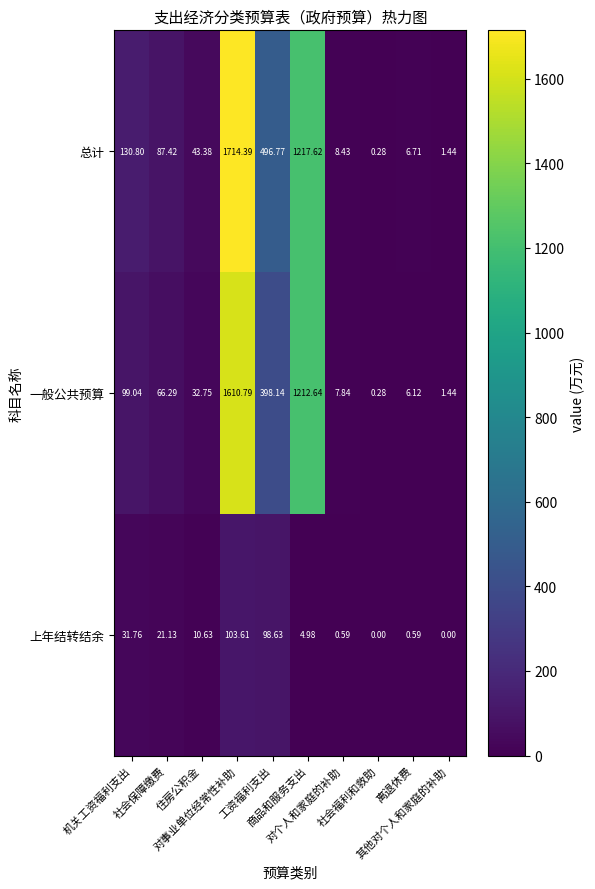

Which series has the widest spread of values?

总计